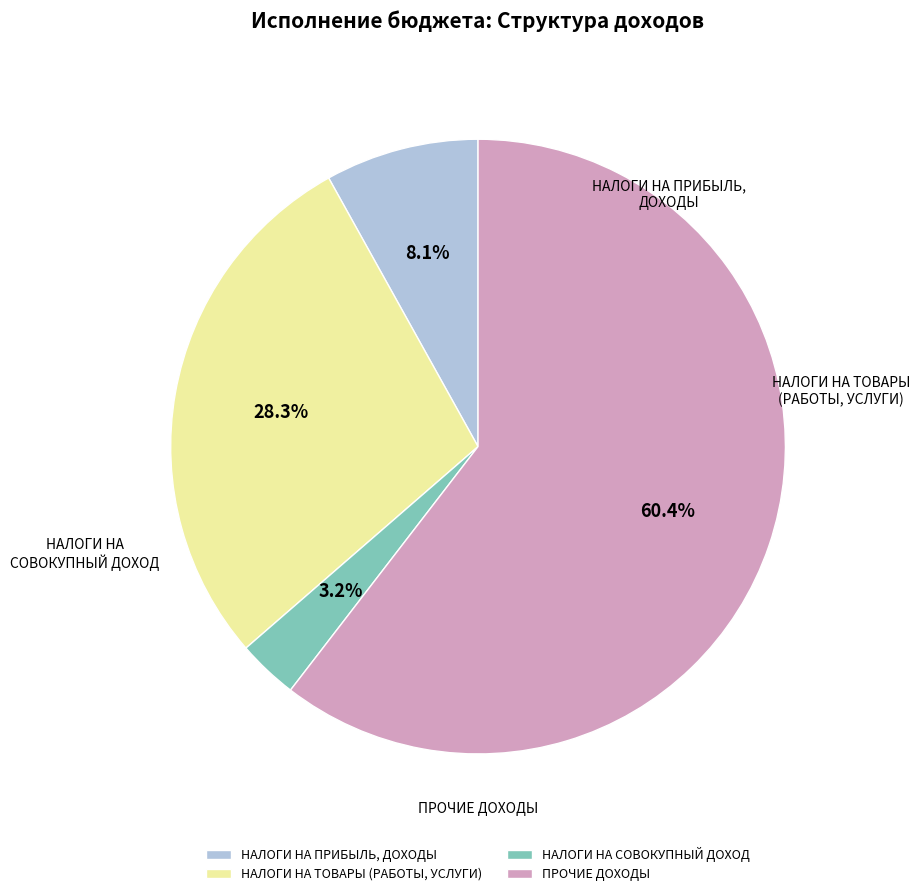

How much of the chart is everything except НАЛОГИ НА СОВОКУПНЫЙ ДОХОД?

96.8%